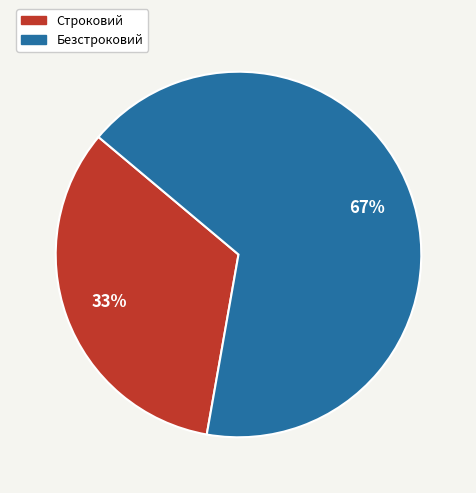

Is it true that Строковий is 26% of the pie?

False